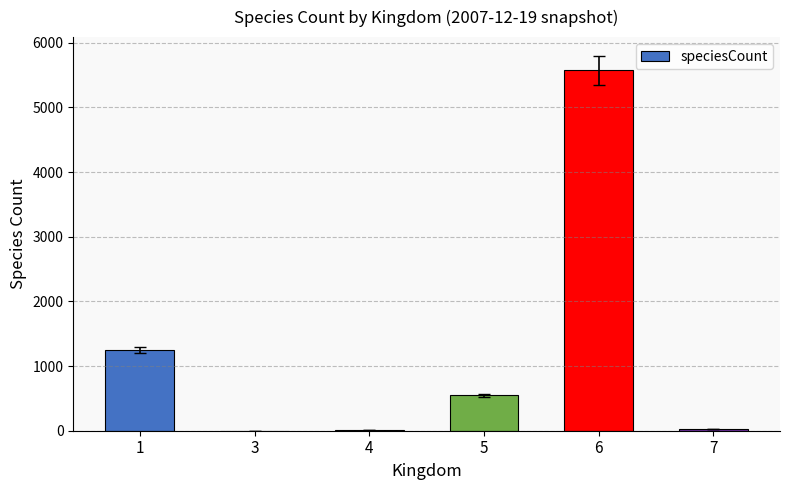

What is the greatest value displayed?

5573